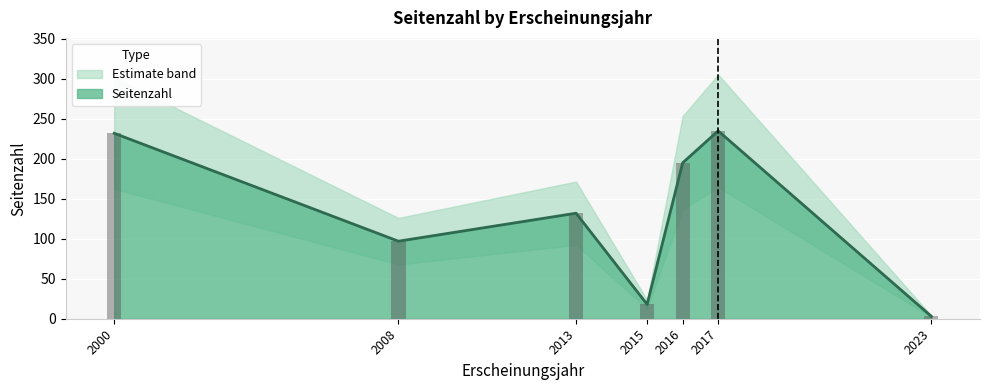

What is the label of the 4th bar from the right?

2015